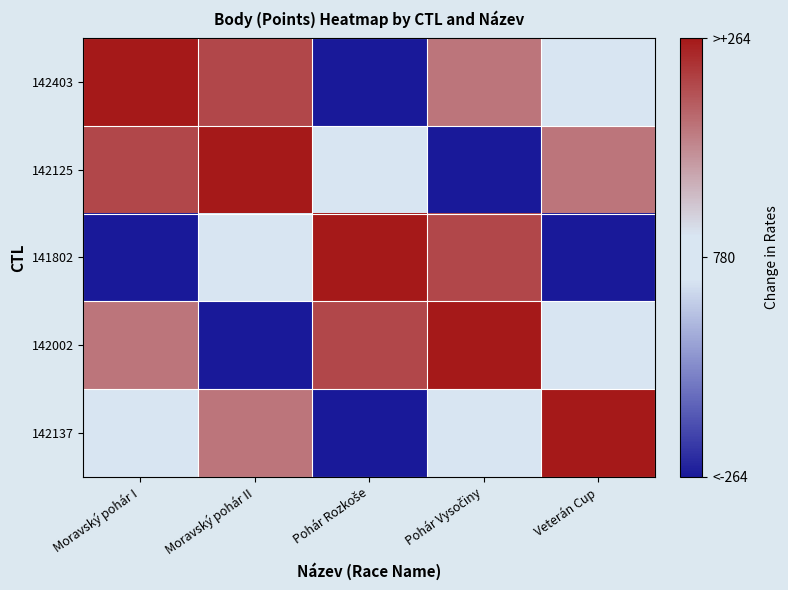

Reading left to right, what are all the values shown in this chart?

142403: Moravský pohár I=1.0	Moravský pohár II=0.8	Pohár Rozkoše=-1.0	Pohár Vysočiny=0.6	Veterán Cup=-0.1
142125: Moravský pohár I=0.8	Moravský pohár II=1.0	Pohár Rozkoše=-0.1	Pohár Vysočiny=-1.0	Veterán Cup=0.6
141802: Moravský pohár I=-1.0	Moravský pohár II=-0.1	Pohár Rozkoše=1.0	Pohár Vysočiny=0.8	Veterán Cup=-1.0
142002: Moravský pohár I=0.6	Moravský pohár II=-1.0	Pohár Rozkoše=0.8	Pohár Vysočiny=1.0	Veterán Cup=-0.1
142137: Moravský pohár I=-0.1	Moravský pohár II=0.6	Pohár Rozkoše=-1.0	Pohár Vysočiny=-0.1	Veterán Cup=1.0